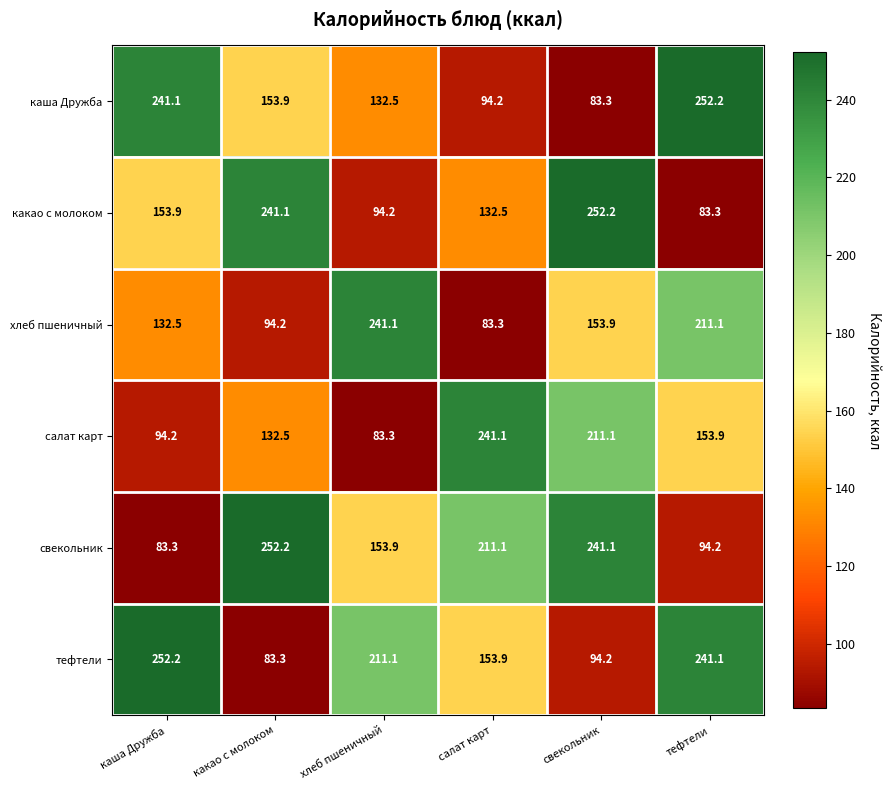

Is it true that хлеб пшеничный equals 132.9 at какао с молоком?

False